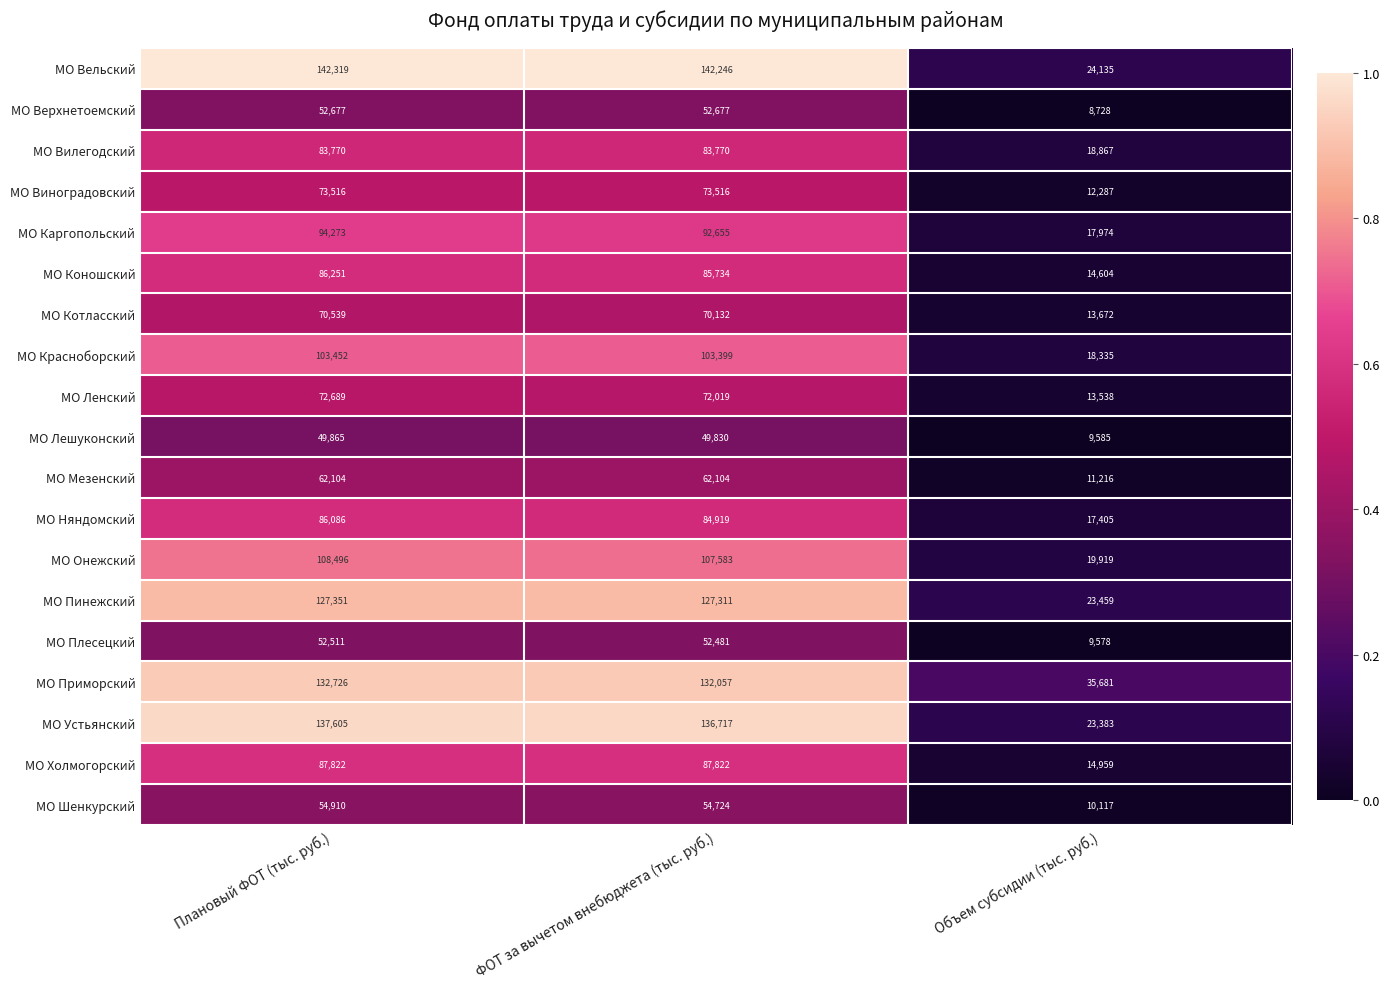

What is the approximate value of МО Холмогорский at ФОТ за вычетом внебюджета (тыс. руб.)?

87822